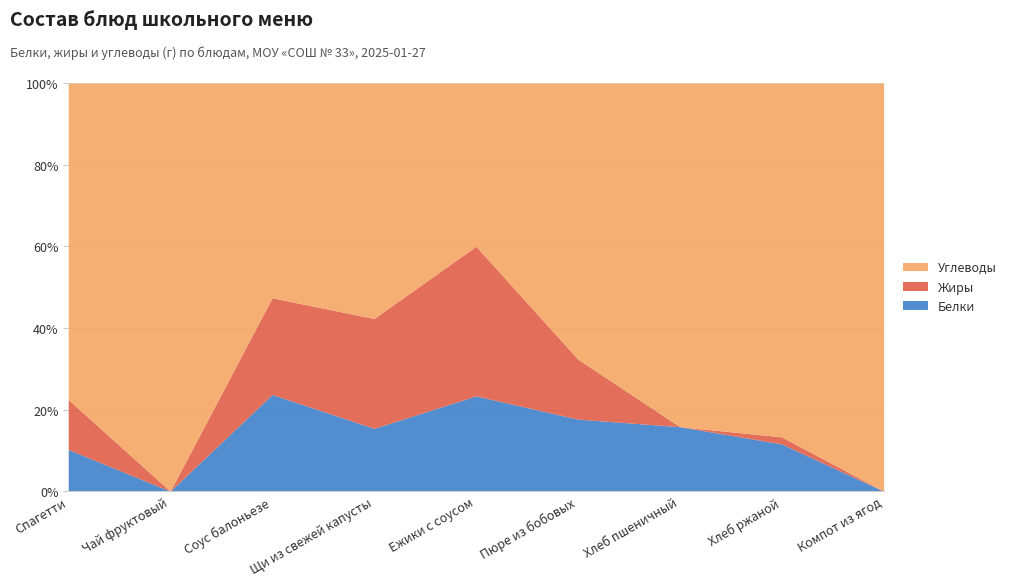

What position from the right is Хлеб ржаной?

2